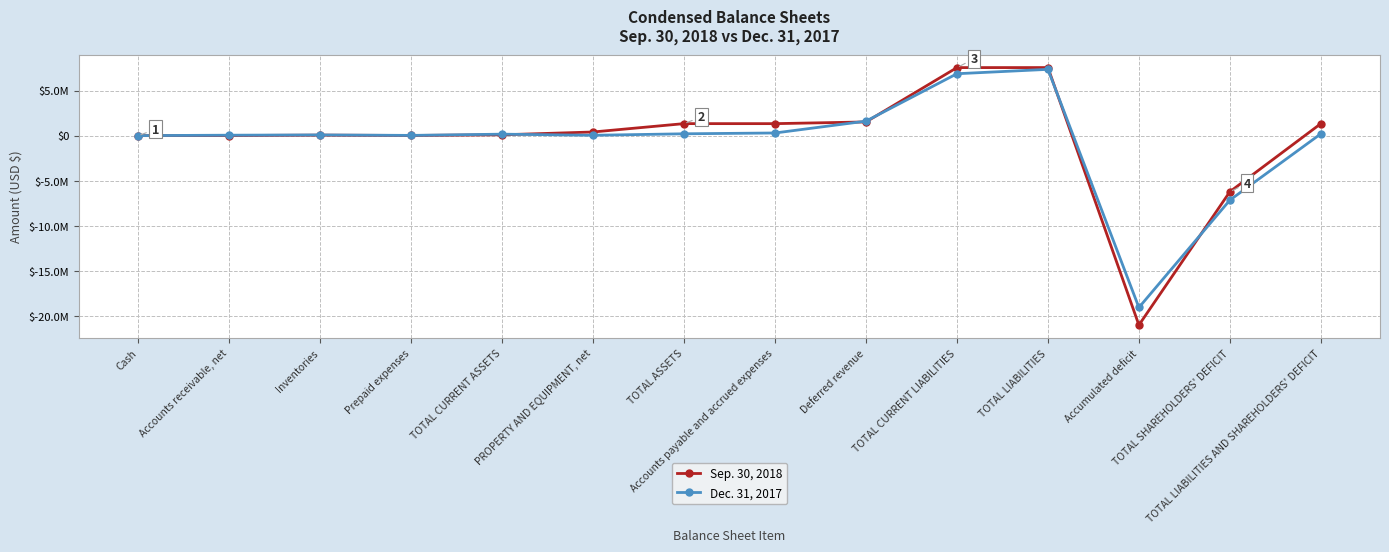

Is it true that Dec. 31, 2017 equals 67725 at TOTAL ASSETS?

False